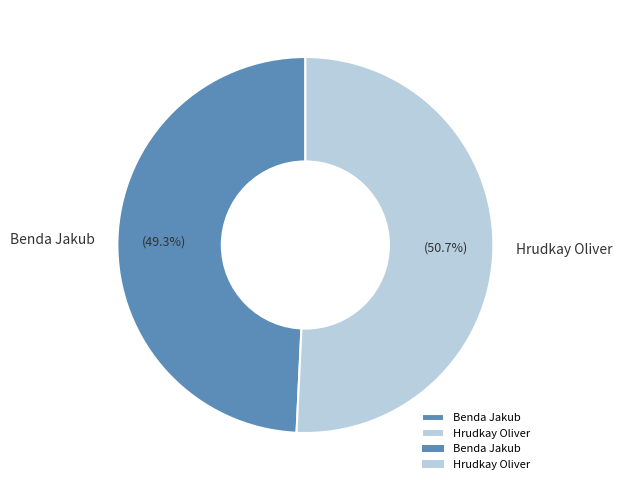

Rank the categories by value from highest to lowest.

Hrudkay Oliver, Benda Jakub